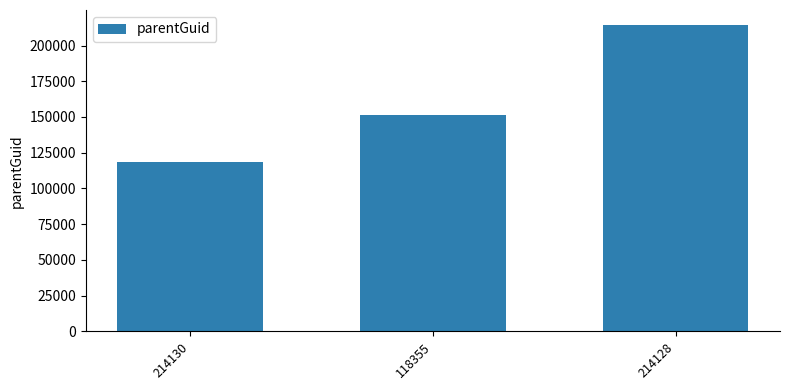

List the labels in order of value, smallest first.

214130, 118355, 214128